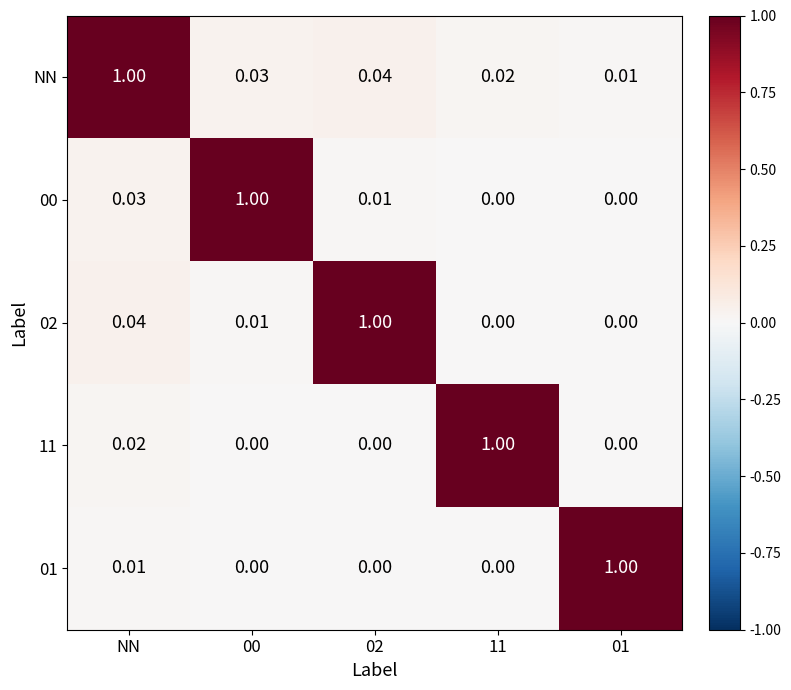

At which label does NN reach its peak?

NN